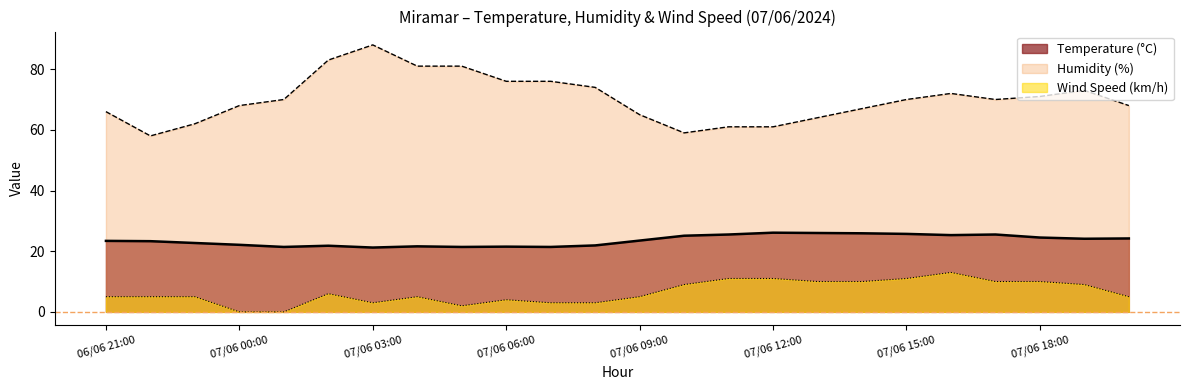

True or false: Temperature (°C) and Humidity (%) intersect in this chart.

False